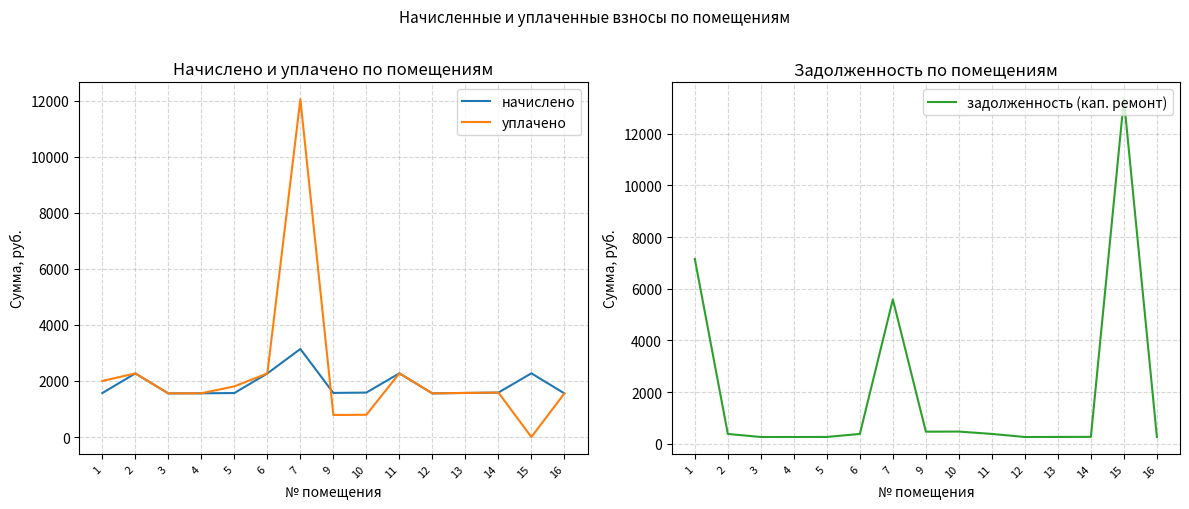

Which series has the largest total across all categories?

уплачено